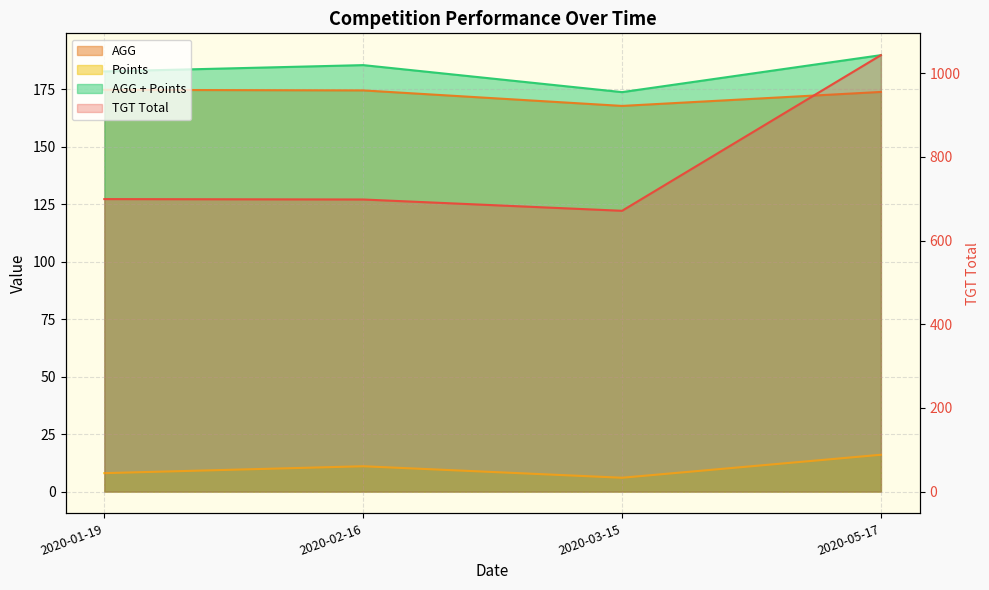

At which label does TGT Total reach its minimum?

2020-03-15